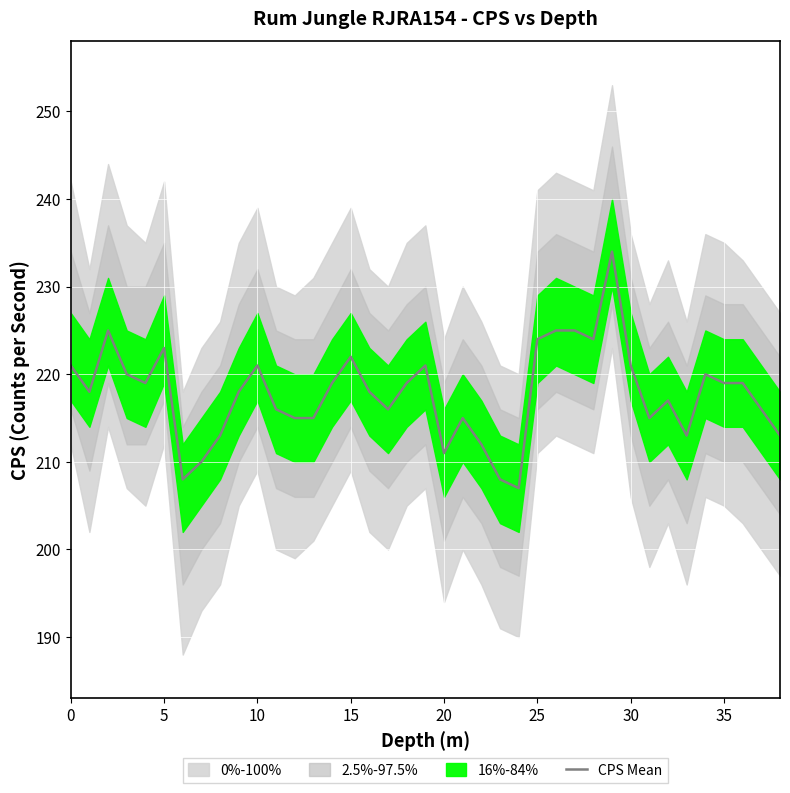

What is the difference between the maximum and minimum values?

27